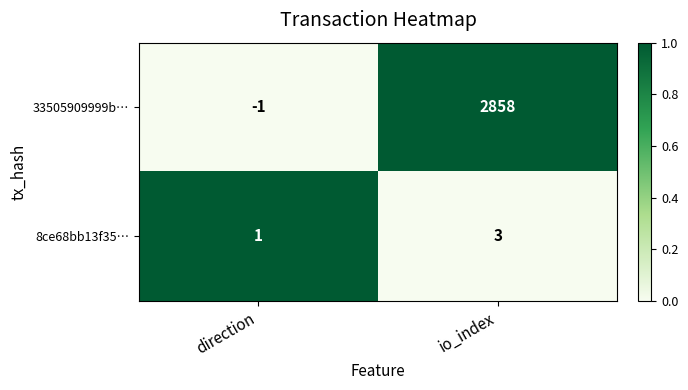

What is the total value across all series at io_index?

2861